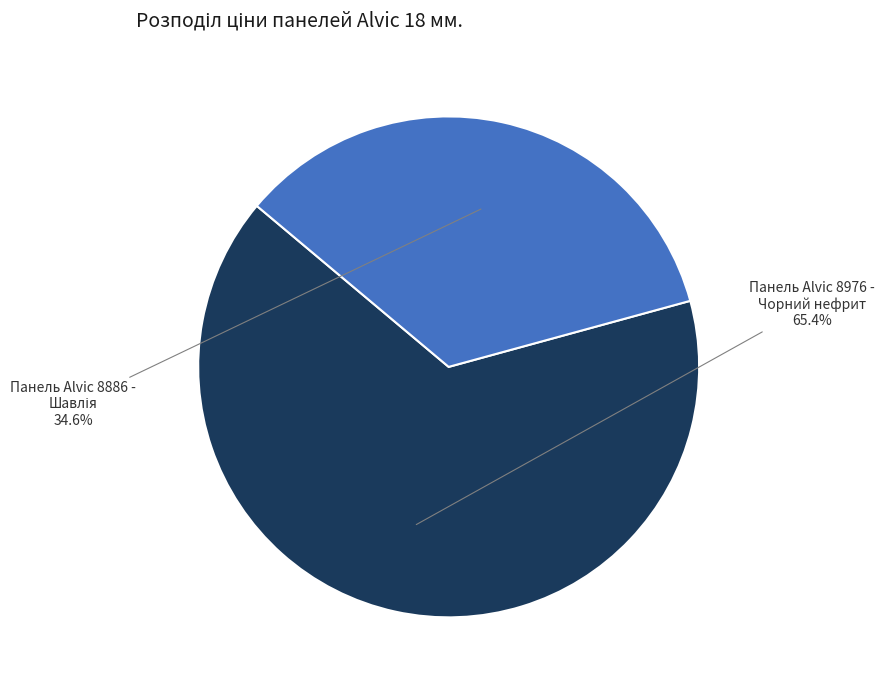

How many slices are in this pie chart?

2